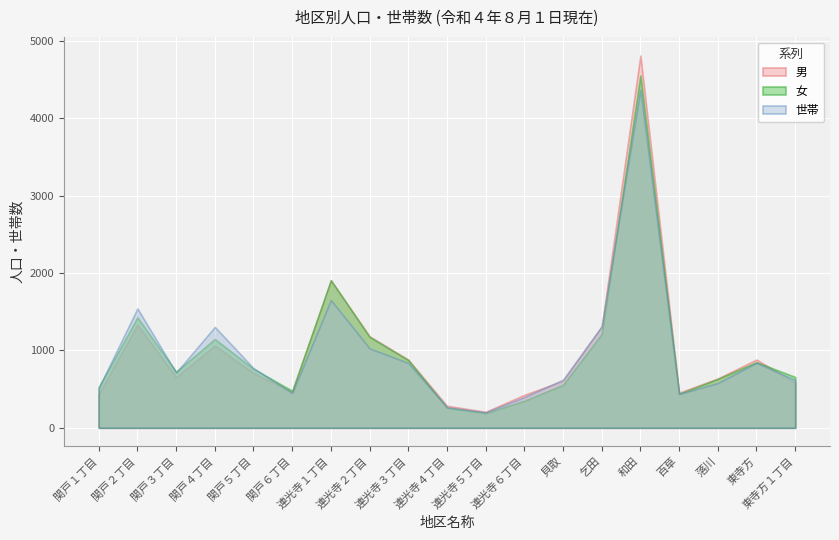

At 連光寺２丁目, list the series in order from smallest to largest.

世帯, 女, 男